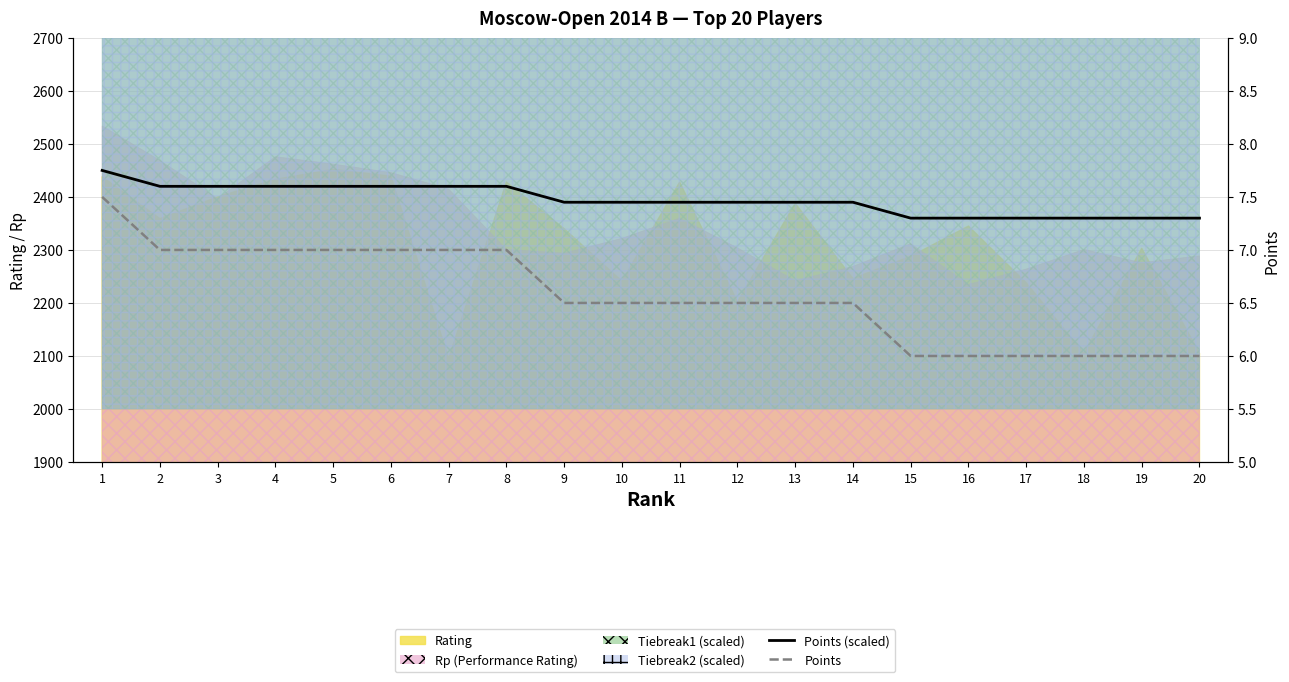

What is the approximate value of Points (scaled) at 17?

2360.0